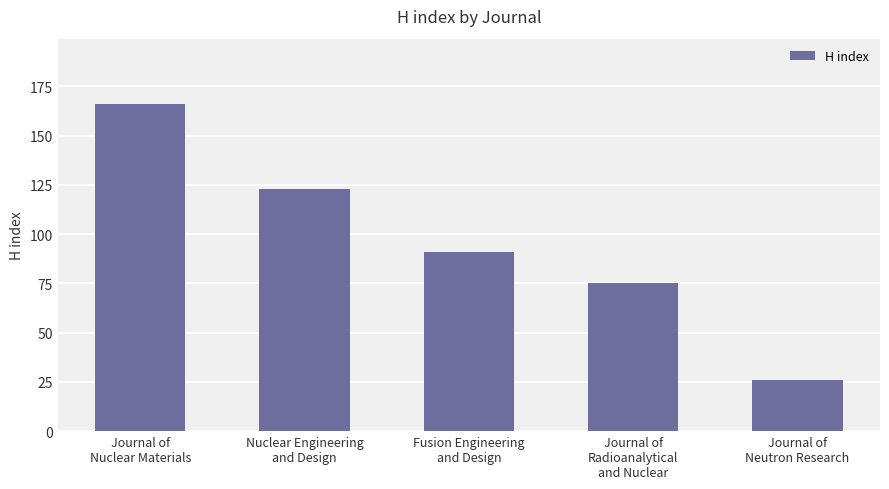

What is the sum of all values?

481